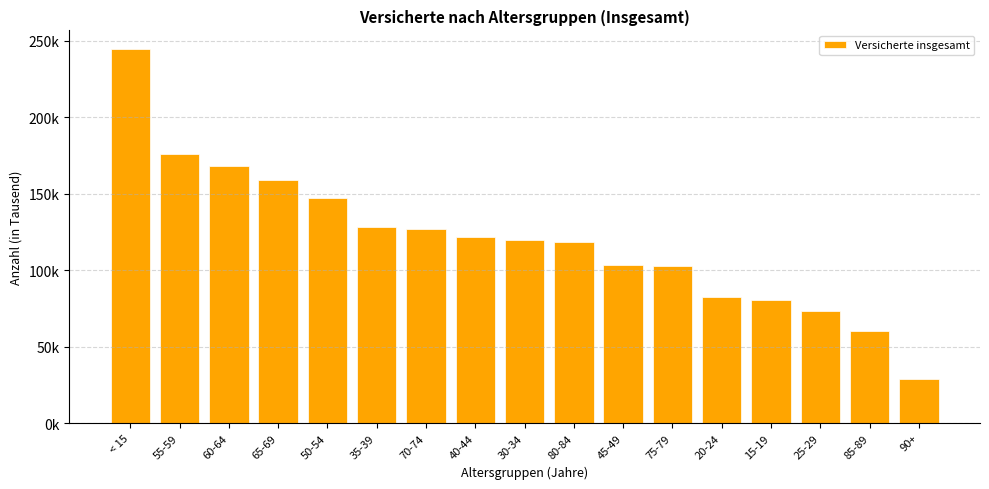

Which label corresponds to the smallest value in the chart?

90+